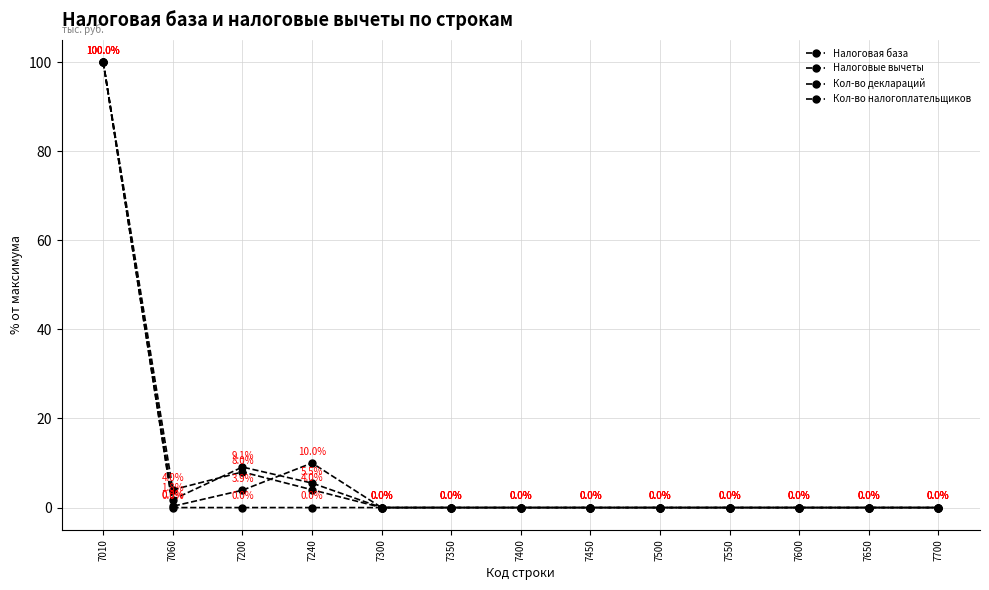

True or false: Кол-во налогоплательщиков and Налоговые вычеты intersect in this chart.

False